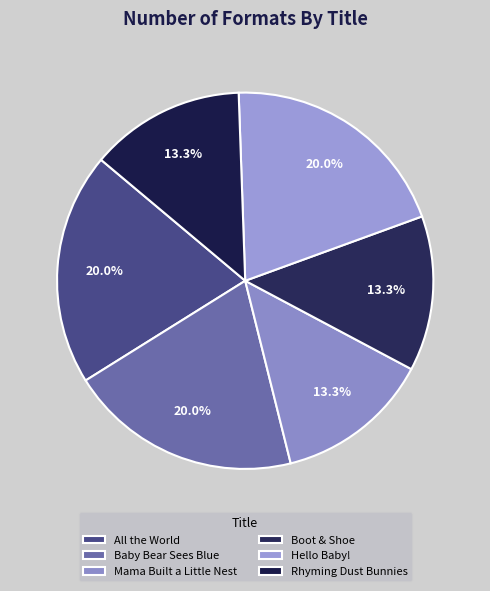

Is it true that Mama Built a Little Nest is 13% of the pie?

True